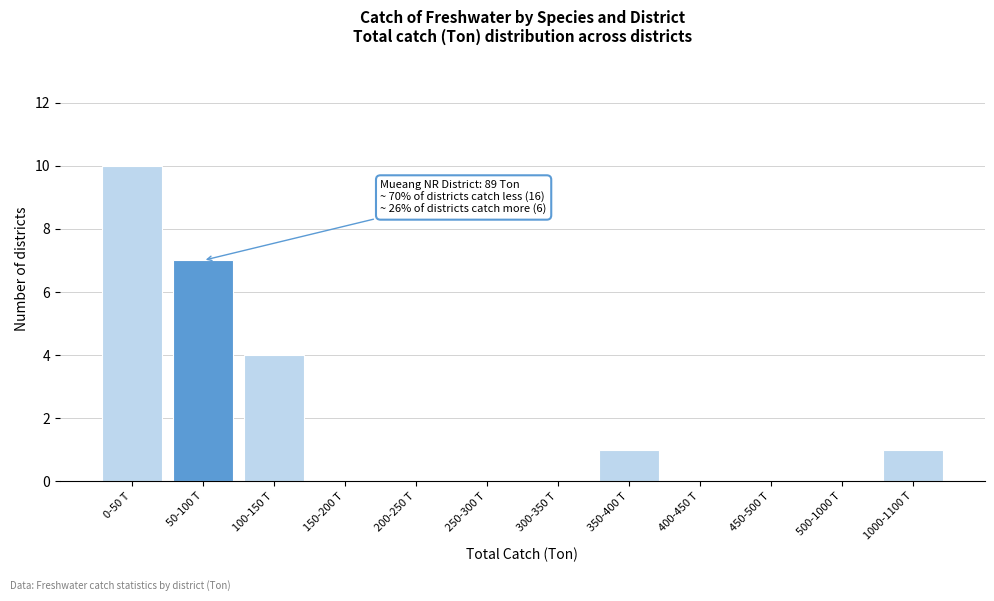

Reading left to right, transcribe all the data shown in this chart.

0-50 T=10	50-100 T=7	100-150 T=4	150-200 T=0	200-250 T=0	250-300 T=0	300-350 T=0	350-400 T=1	400-450 T=0	450-500 T=0	500-1000 T=0	1000-1100 T=1